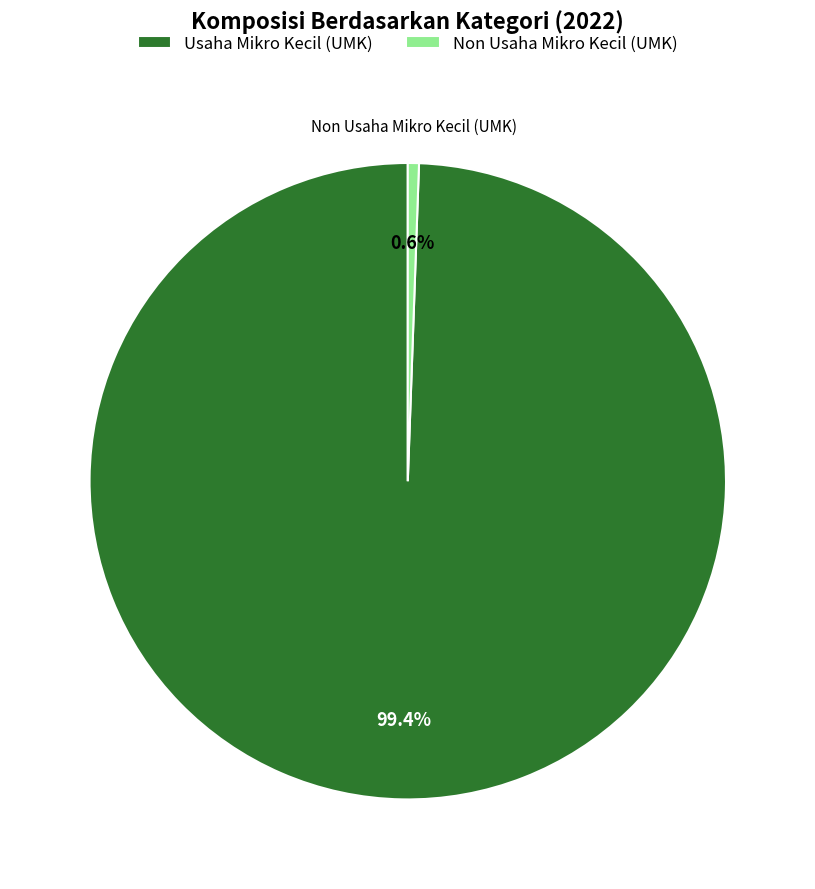

Is it true that Usaha Mikro Kecil (UMK) is 89% of the pie?

False